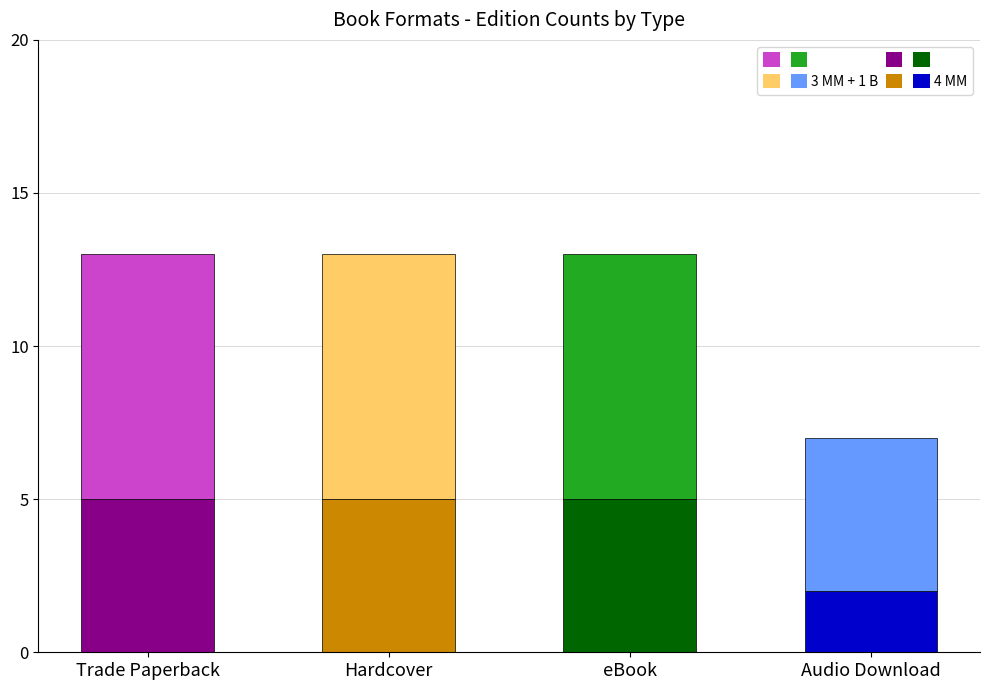

What is the total value across all series at eBook?

13